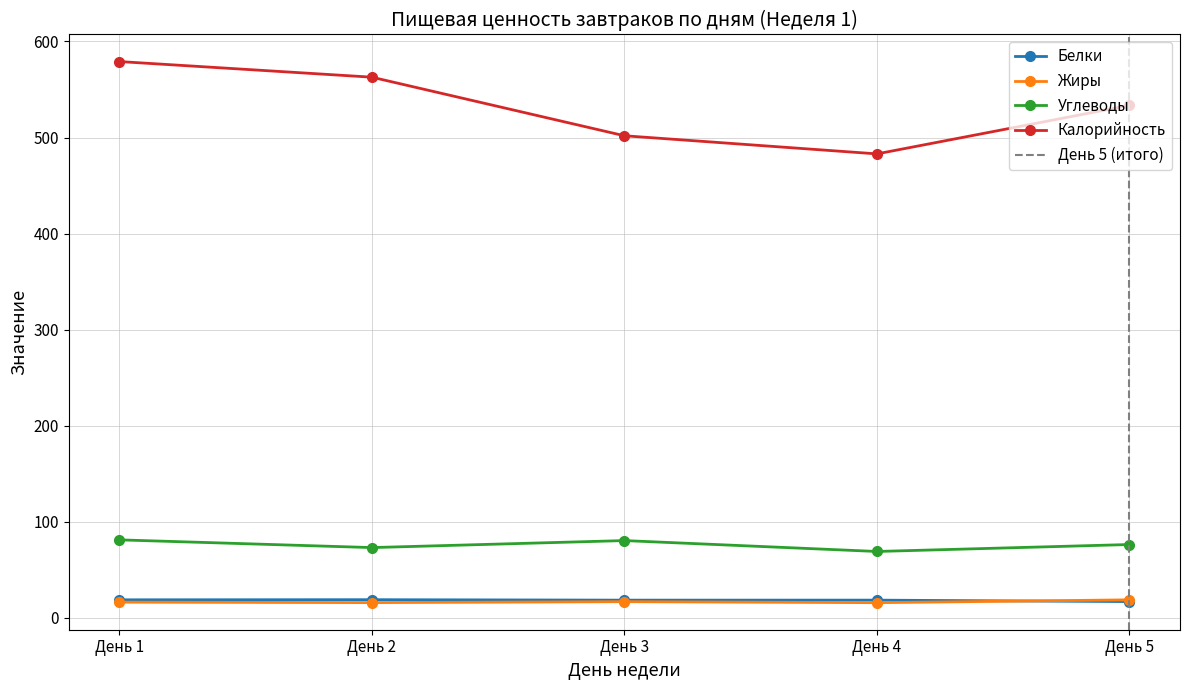

What is the value of the Калорийность point at the 3rd from the left?

501.8